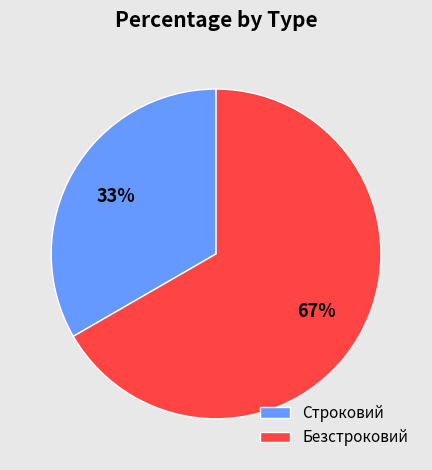

The Безстроковий slice represents 67% of the pie. True or false?

True